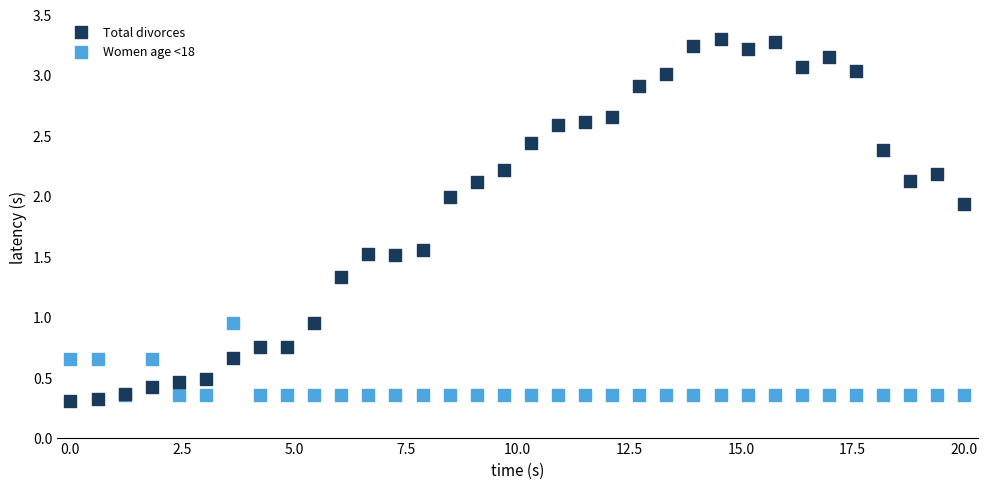

Which series has the largest Y range (max minus min)?

Total divorces